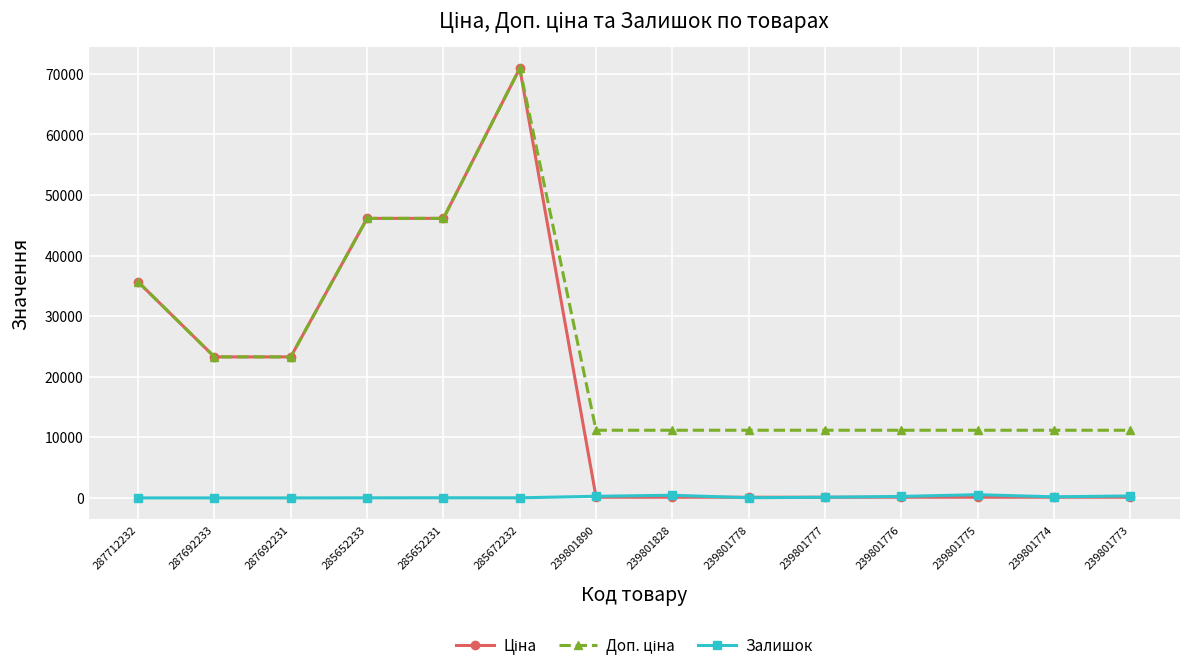

What is the total value across all series at 285652233?

92303.9